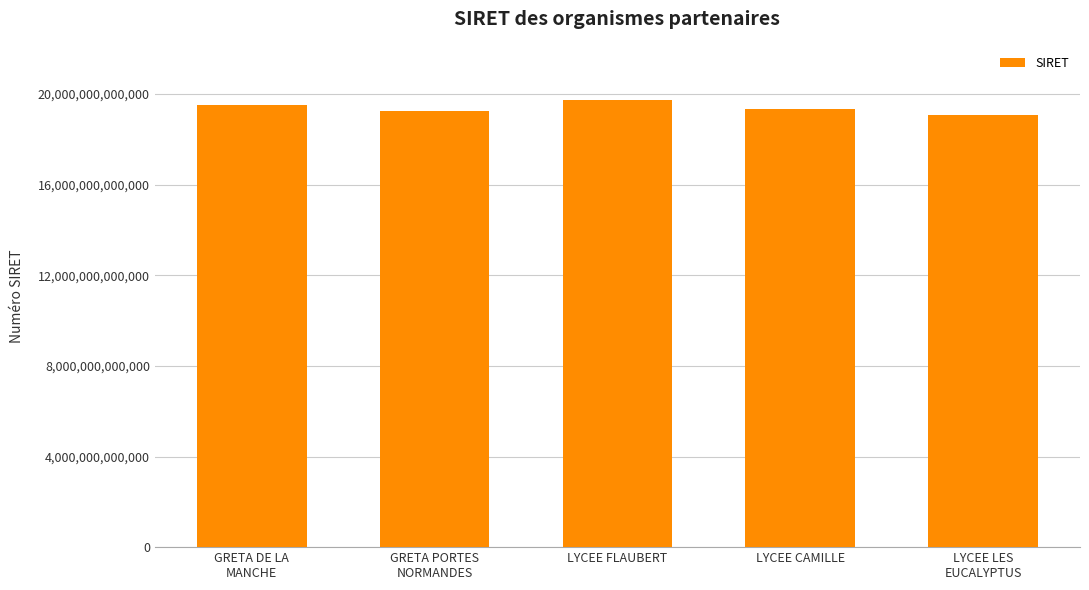

What is the label of the 2nd bar from the right?

LYCEE CAMILLE